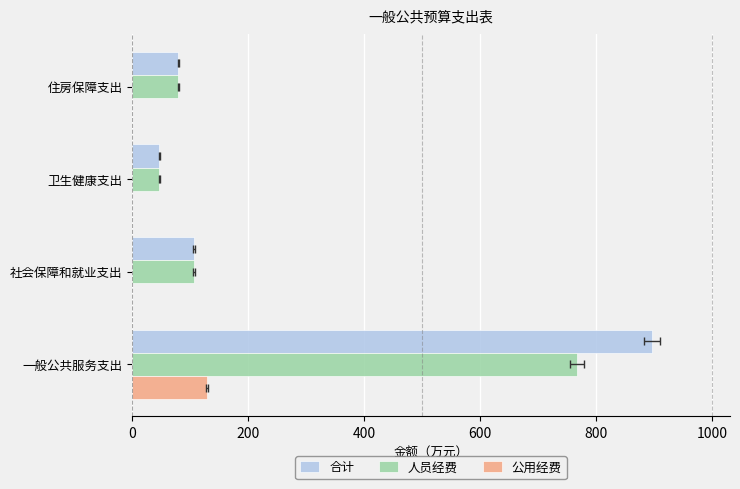

Which series changed the most between 社会保障和就业支出 and 住房保障支出?

合计